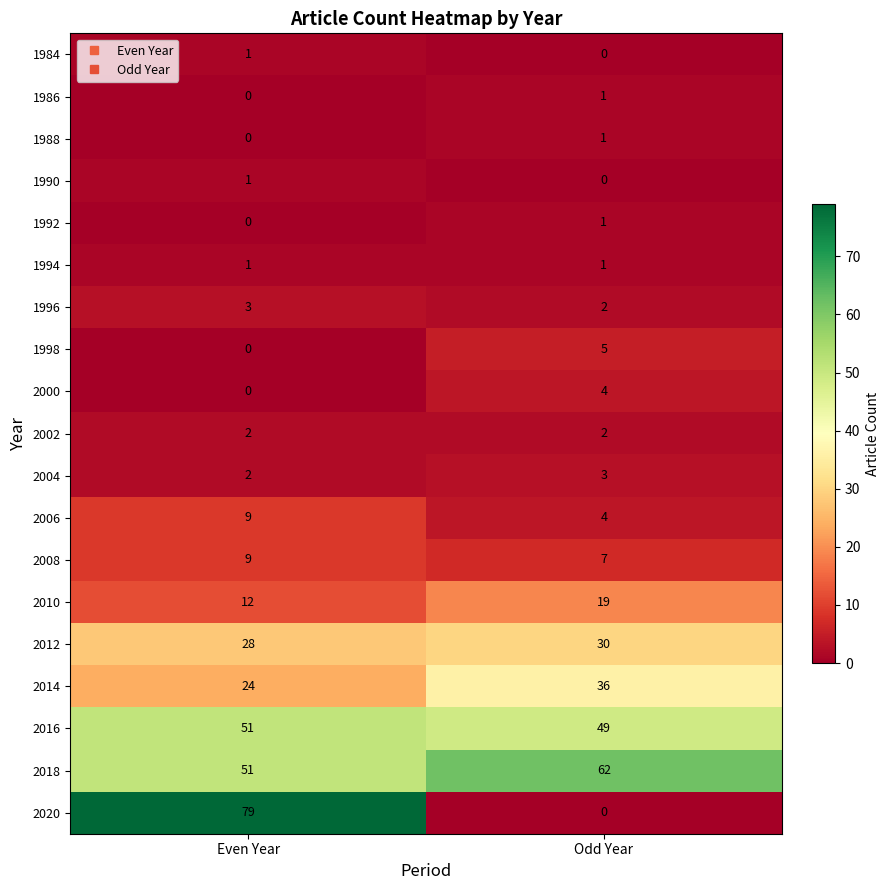

Which series changed the most between Even Year and Odd Year?

2020